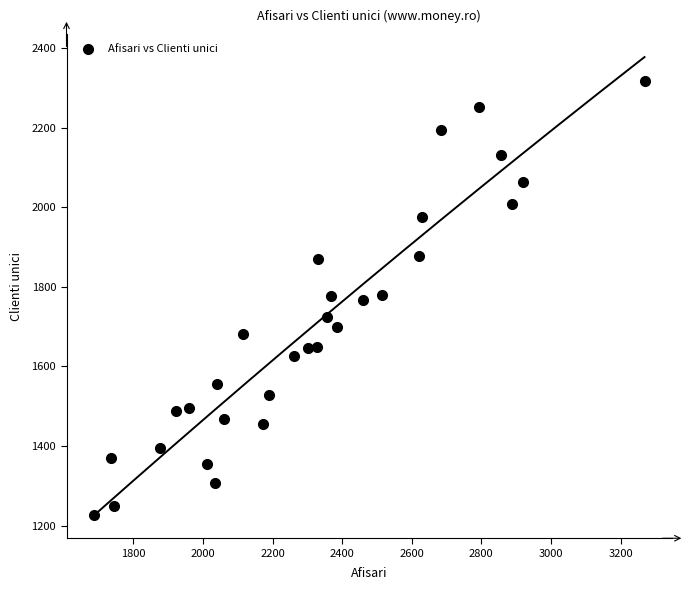

What is the range of Y values (max minus min)?

1091